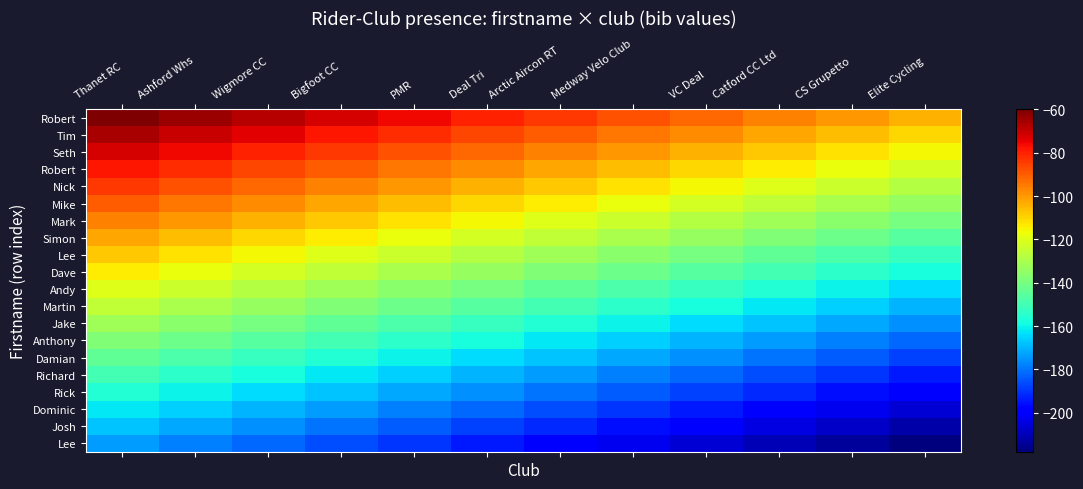

Which has a higher value, Ashford Whs or Deal Tri?

Ashford Whs